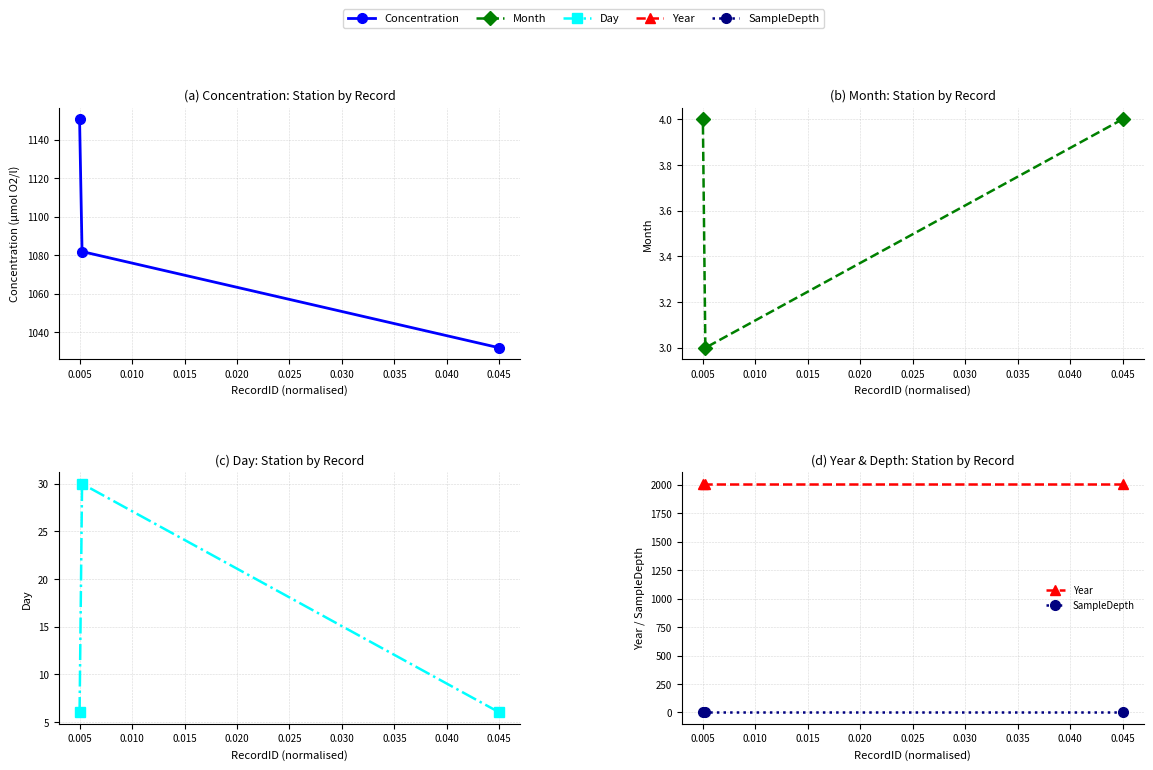

How many values in the Day series exceed 6?

1